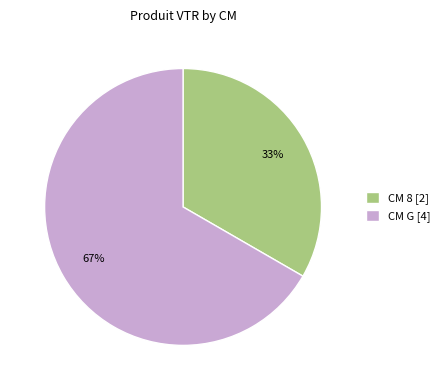

Is it true that CM G [4] is 67% of the pie?

True